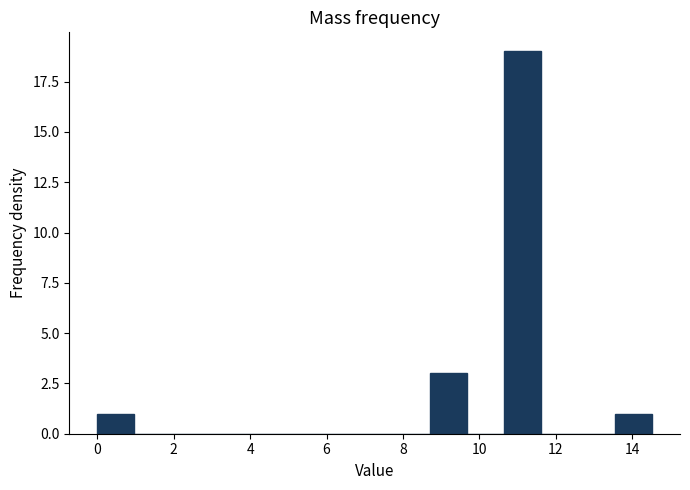

Reading left to right, transcribe this chart: for each bar, give the range it covers on the x-axis and its height. Neither the bar edges nor the heights are printed on the chart, so give them approximately, as read against the axes.

0.0 to 1.0: 1
1.0 to 2.0: 0
2.0 to 3.0: 0
3.0 to 3.8: 0
3.8 to 4.8: 0
4.8 to 5.8: 0
5.8 to 6.8: 0
6.8 to 7.8: 0
7.8 to 8.8: 0
8.8 to 9.6: 3
9.6 to 10.6: 0
10.6 to 11.6: 19
11.6 to 12.6: 0
12.6 to 13.6: 0
13.6 to 14.6: 1